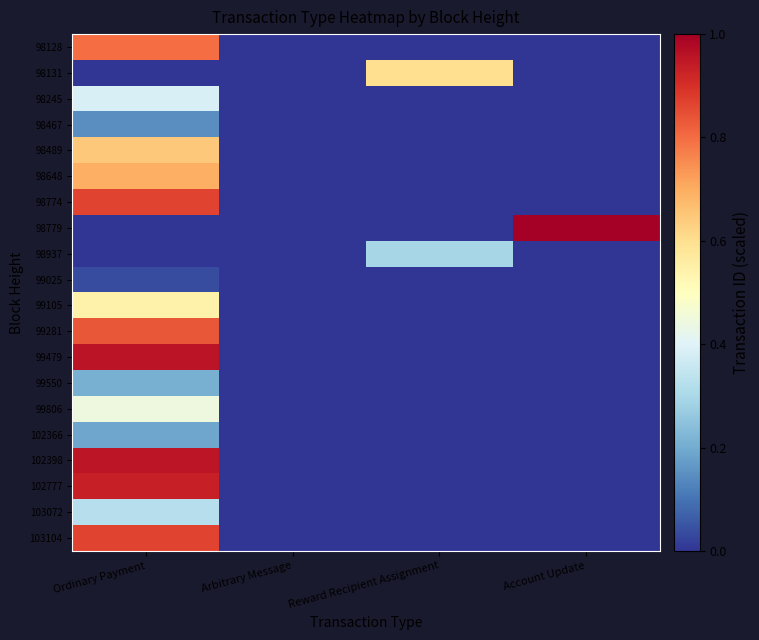

How many categories are shown in the chart?

4